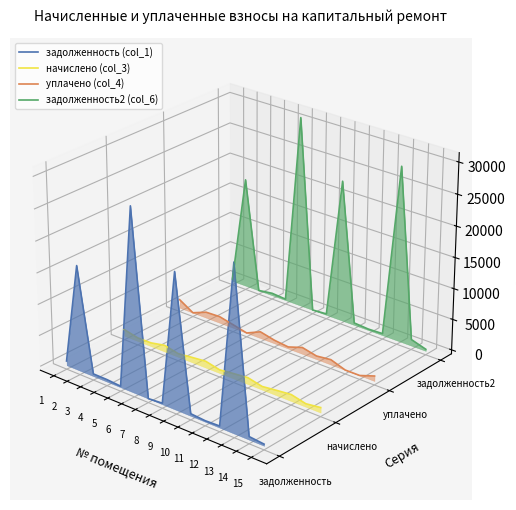

What is the sum of the начислено (col_3) values at 13 and 6?

-0.1